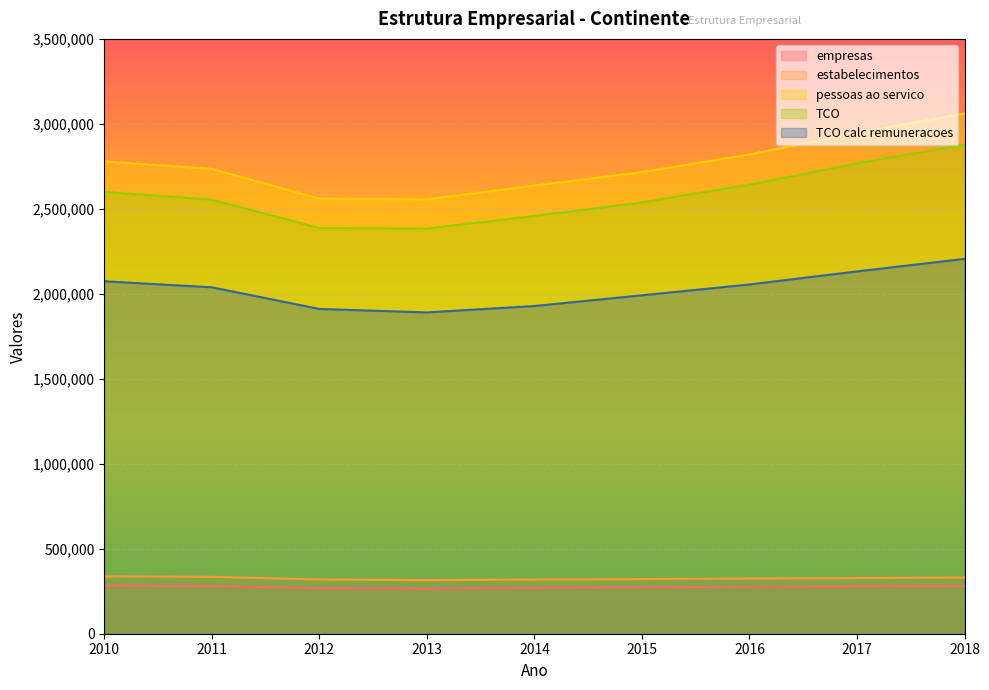

What is the value of the empresas point at the 6th from the left?

273060